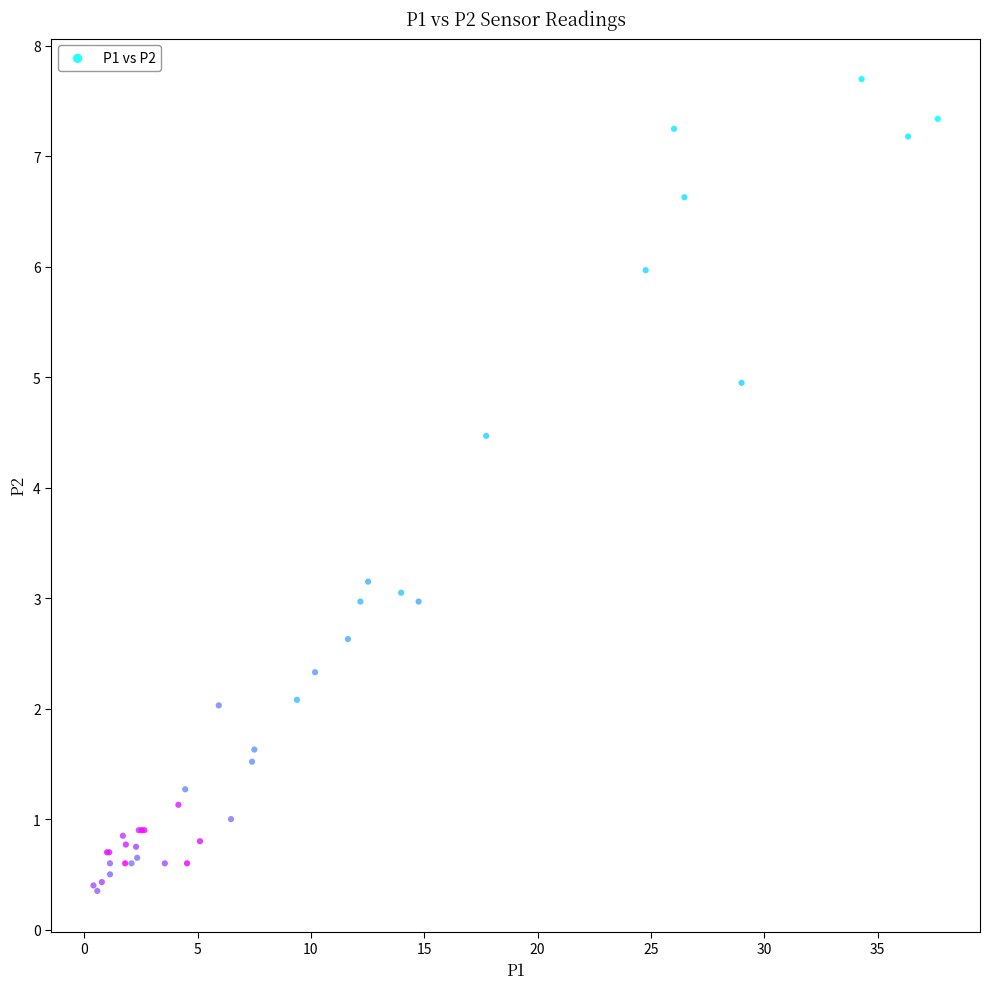

What Y value in the scatter plot is closest to 4?

4.5